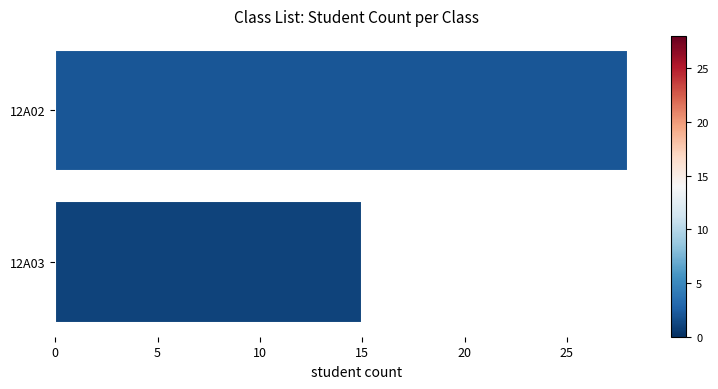

List the labels in order of value, largest first.

12A02, 12A03